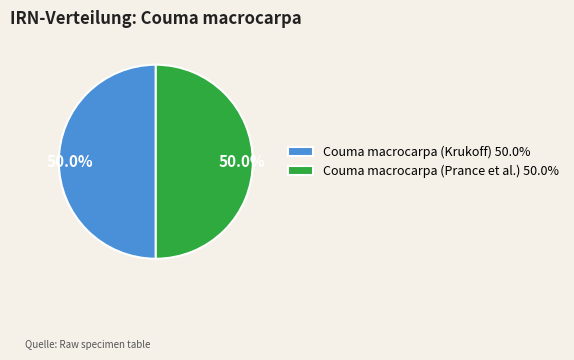

Combined, do Couma macrocarpa (Krukoff) and Couma macrocarpa (Prance et al.) account for over 50%?

Yes